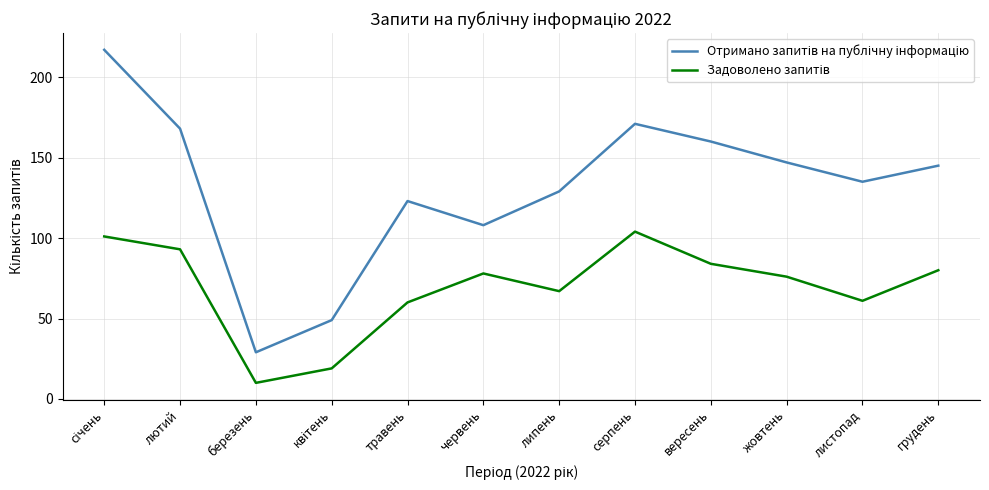

What is the total value across all series at серпень?

275